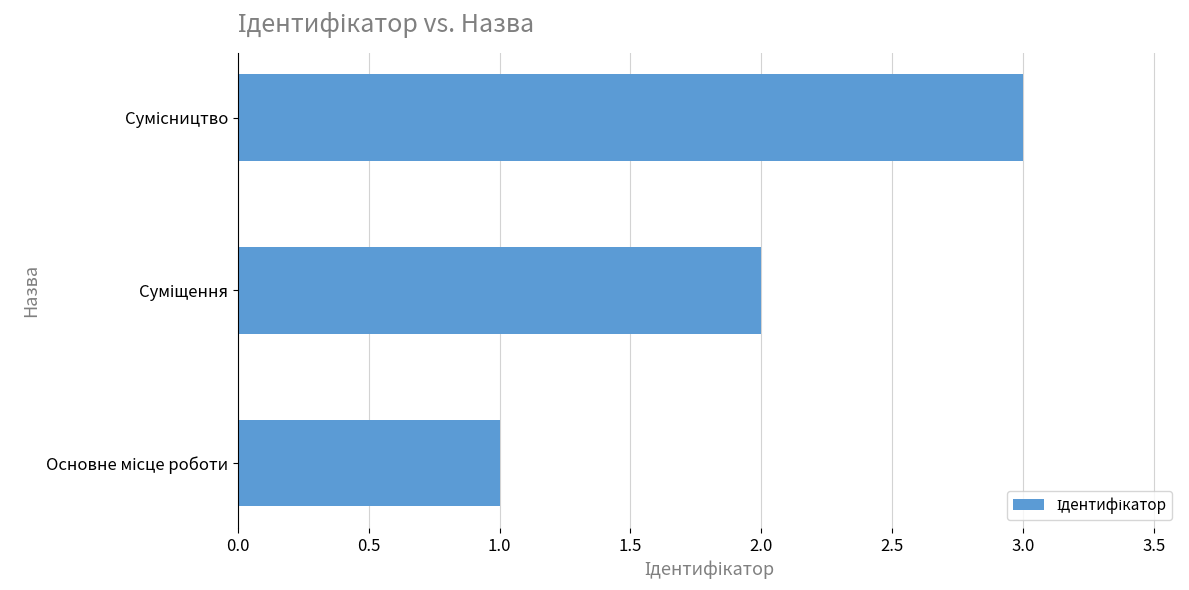

What is the sum of all values?

6